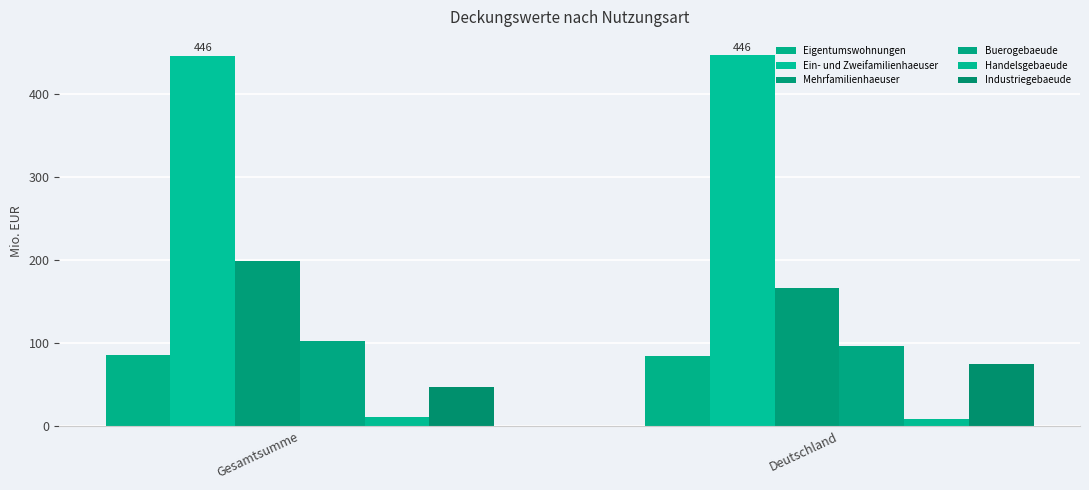

What is the sum of the Industriegebaeude values at Deutschland and Gesamtsumme?

121.2